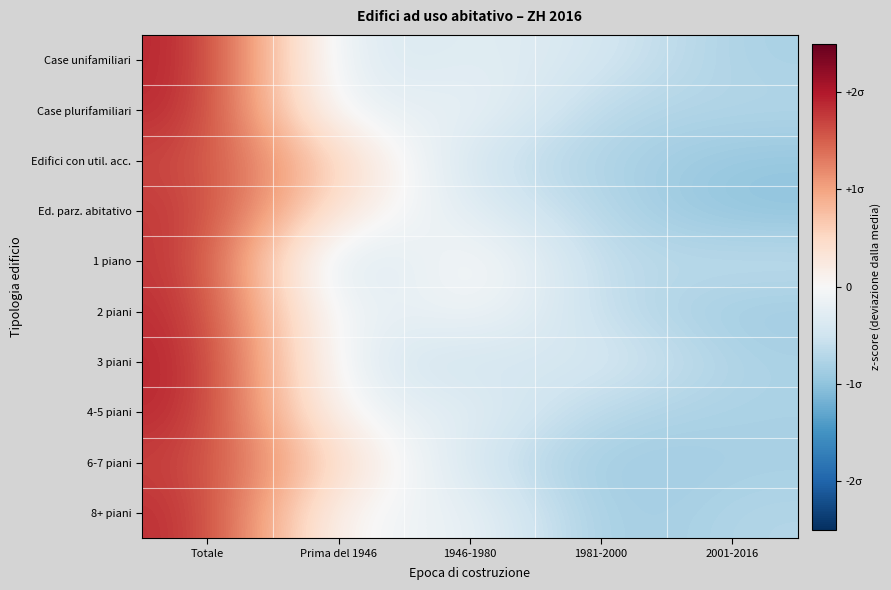

Reading left to right, what are all the values shown in this chart?

Case unifamiliari: Totale=2.0	Prima del 1946=-0.5	1946-1980=-0.2	1981-2000=-0.4	2001-2016=-0.8
Case plurifamiliari: Totale=1.9	Prima del 1946=-0.4	1946-1980=-0.1	1981-2000=-0.7	2001-2016=-0.7
Edifici con util. acc.: Totale=1.7	Prima del 1946=0.6	1946-1980=-0.5	1981-2000=-0.8	2001-2016=-1.0
Ed. parz. abitativo: Totale=1.8	Prima del 1946=0.2	1946-1980=-0.3	1981-2000=-0.7	2001-2016=-1.0
1 piano: Totale=1.9	Prima del 1946=-0.8	1946-1980=0.3	1981-2000=-0.7	2001-2016=-0.6
2 piani: Totale=1.9	Prima del 1946=-0.4	1946-1980=0.1	1981-2000=-0.6	2001-2016=-0.9
3 piani: Totale=2.0	Prima del 1946=-0.3	1946-1980=-0.5	1981-2000=-0.3	2001-2016=-0.8
4-5 piani: Totale=1.9	Prima del 1946=-0.2	1946-1980=-0.2	1981-2000=-0.7	2001-2016=-0.8
6-7 piani: Totale=1.7	Prima del 1946=0.5	1946-1980=-0.5	1981-2000=-0.9	2001-2016=-0.8
8+ piani: Totale=1.9	Prima del 1946=-0.2	1946-1980=-0.1	1981-2000=-0.9	2001-2016=-0.7